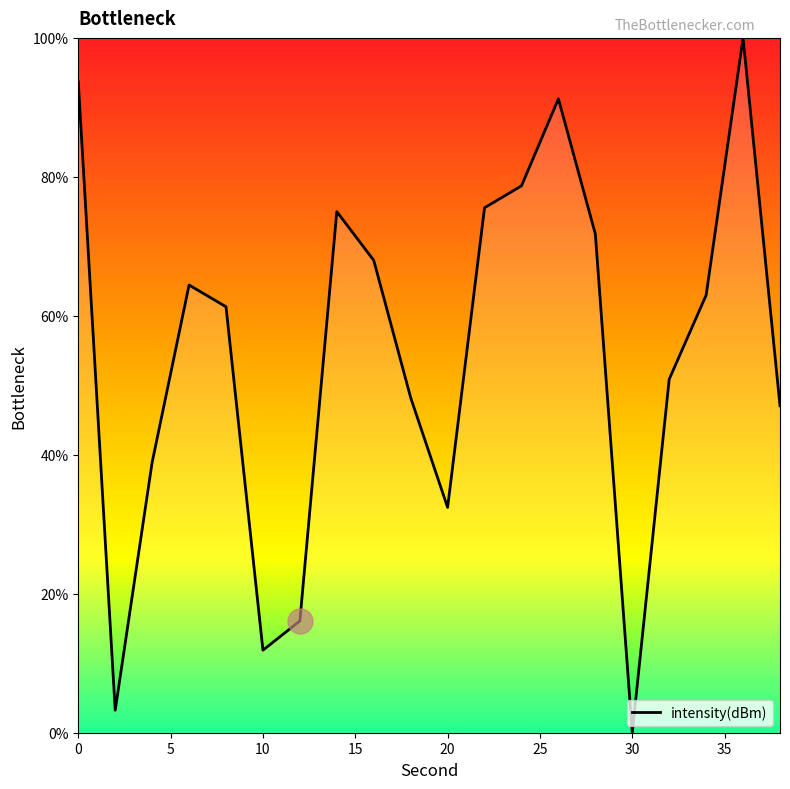

What is the difference between the maximum and minimum values?

100.0